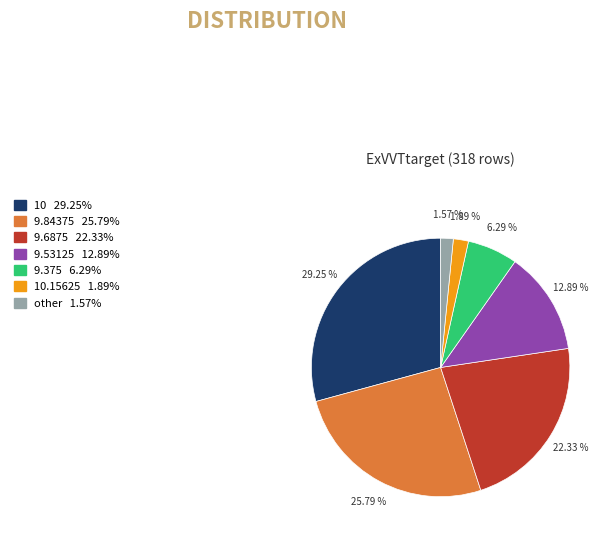

Is there any slice that represents more than half of the pie?

No